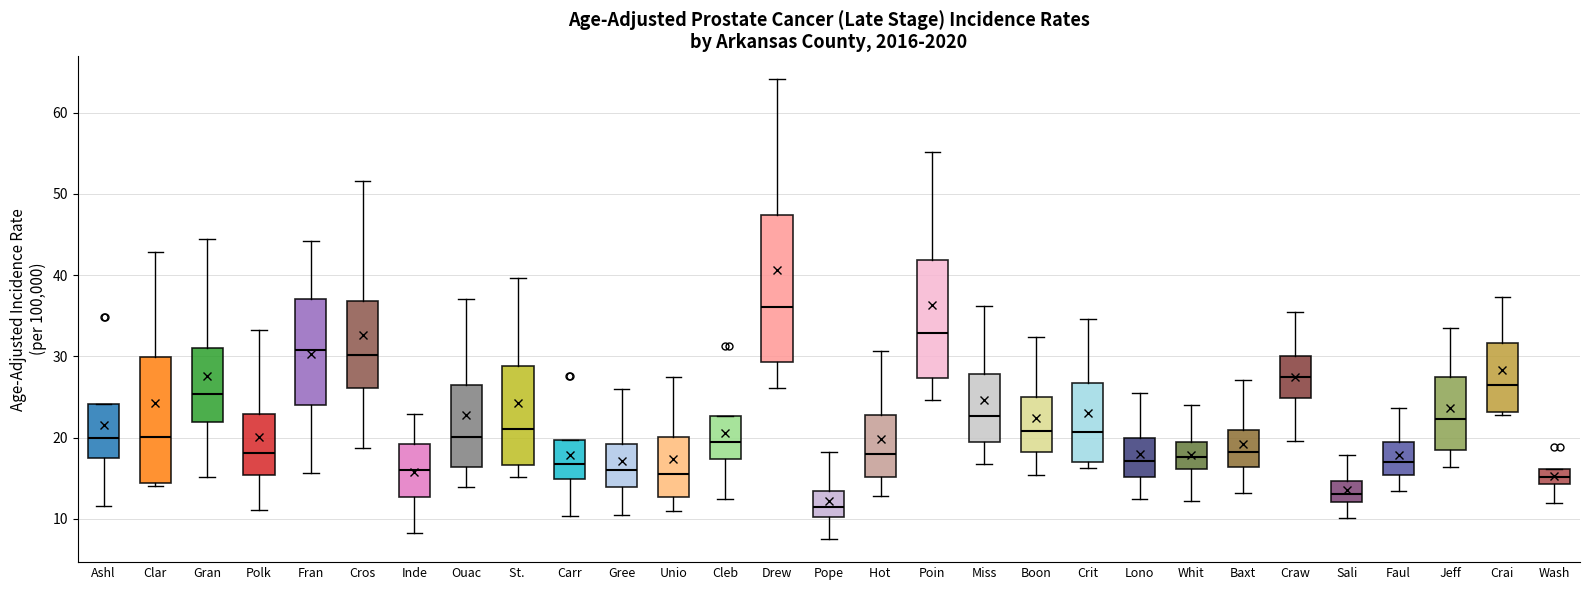

Which box is the tallest, from its lower edge to its upper edge?

Drew